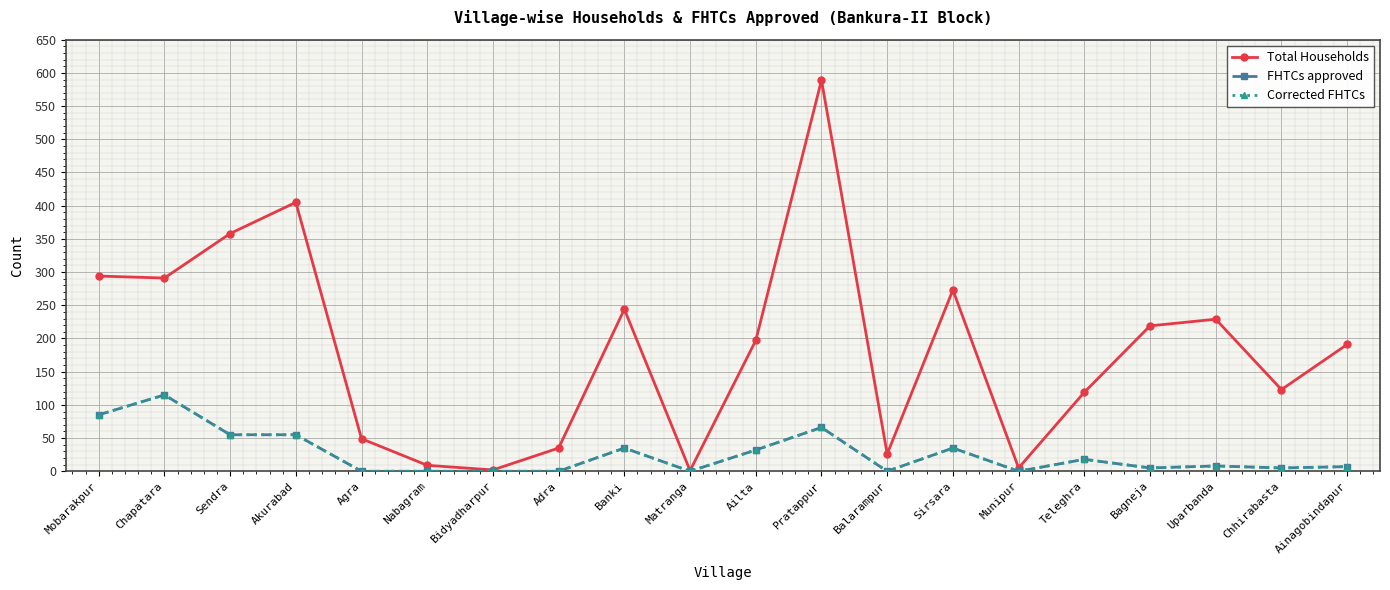

At which label is Corrected FHTCs closest to 57?

Sendra